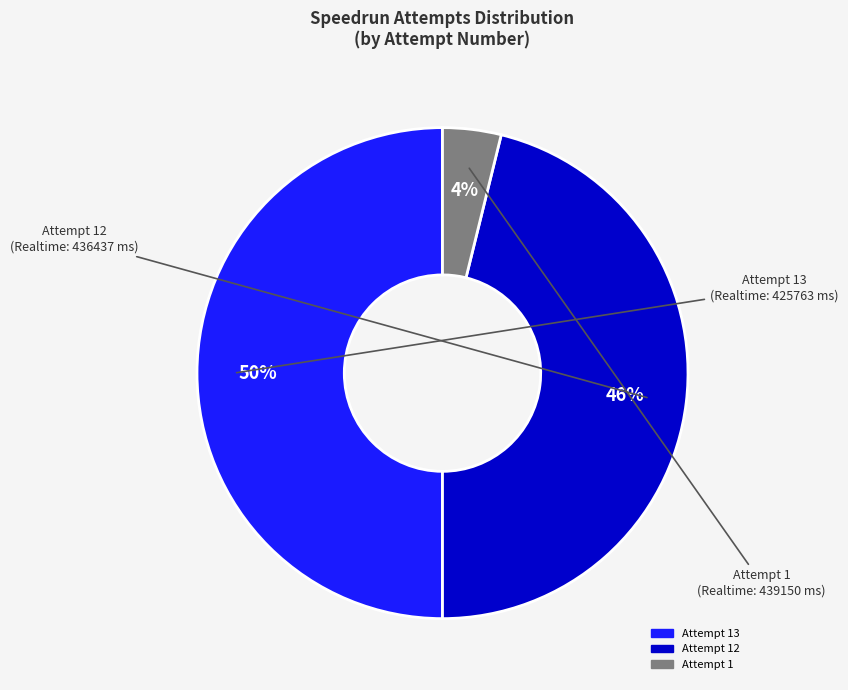

How many slices are in this pie chart?

3